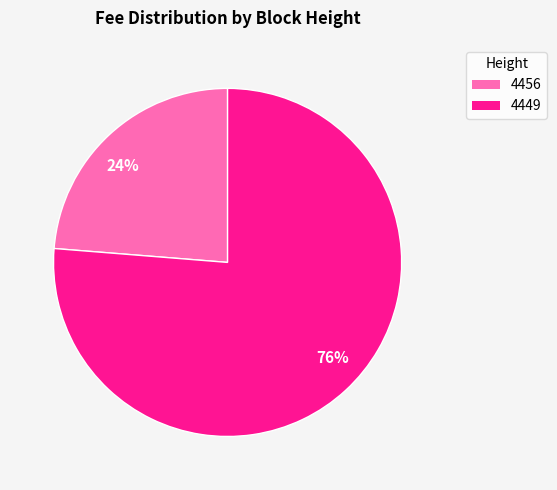

Do 24% and 76% together represent more than half of the pie?

Yes